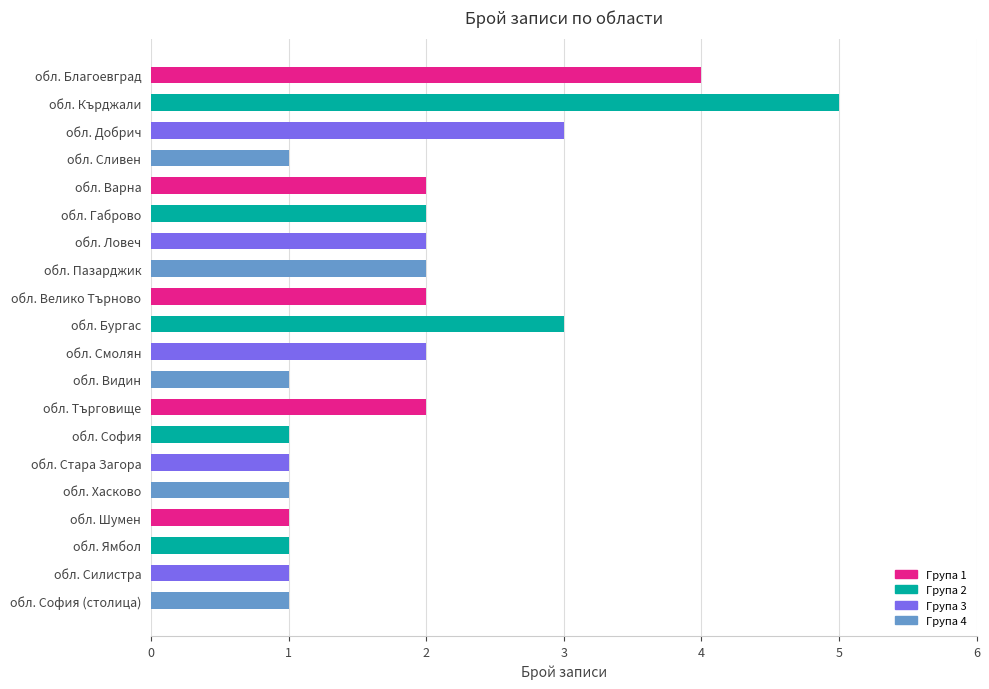

Reading bottom to top, transcribe all the data shown in this chart.

обл. София (столица)=1	обл. Силистра=1	обл. Ямбол=1	обл. Шумен=1	обл. Хасково=1	обл. Стара Загора=1	обл. София=1	обл. Търговище=2	обл. Видин=1	обл. Смолян=2	обл. Бургас=3	обл. Велико Търново=2	обл. Пазарджик=2	обл. Ловеч=2	обл. Габрово=2	обл. Варна=2	обл. Сливен=1	обл. Добрич=3	обл. Кърджали=5	обл. Благоевград=4